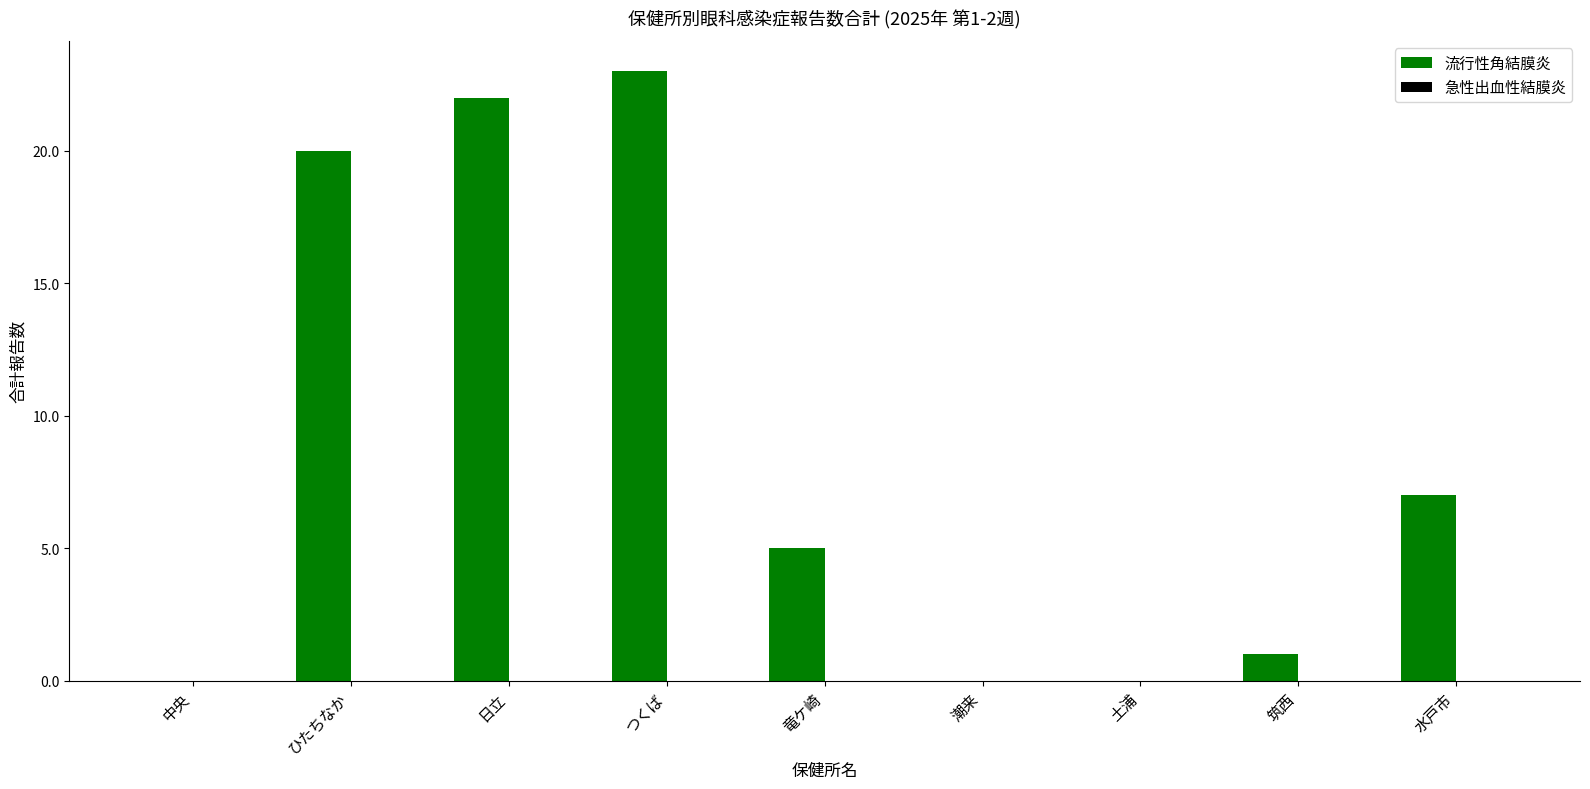

What is the maximum value shown in the chart?

23